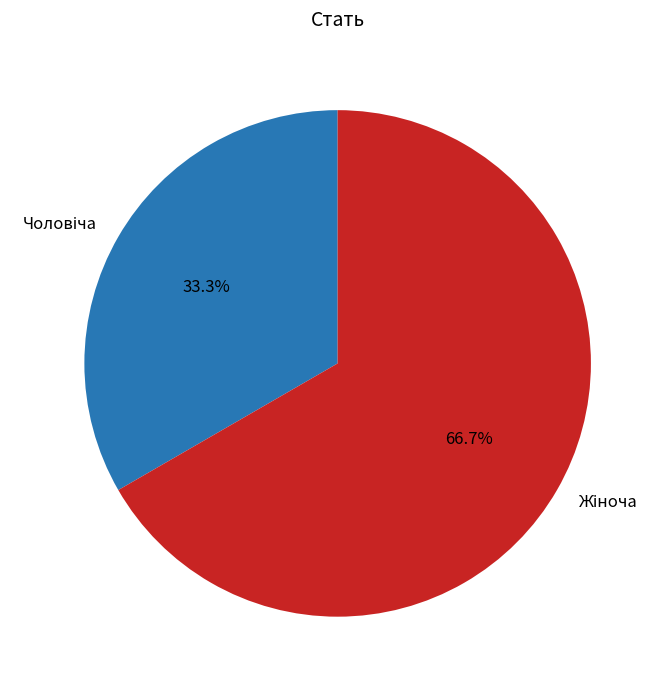

Does any single category account for the majority?

Yes